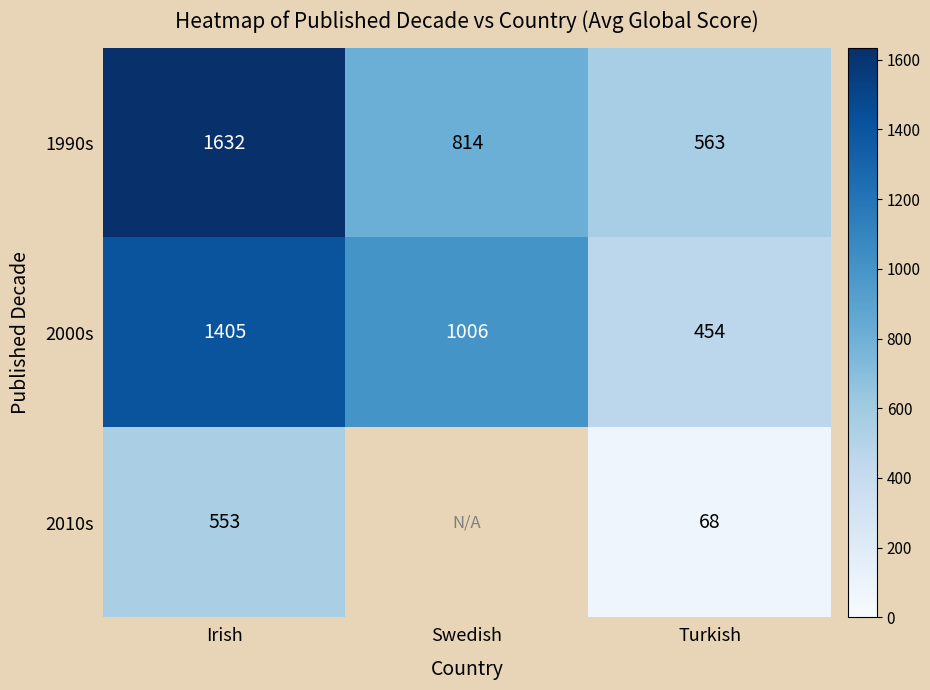

What is the sum of all 2000s values?

2865